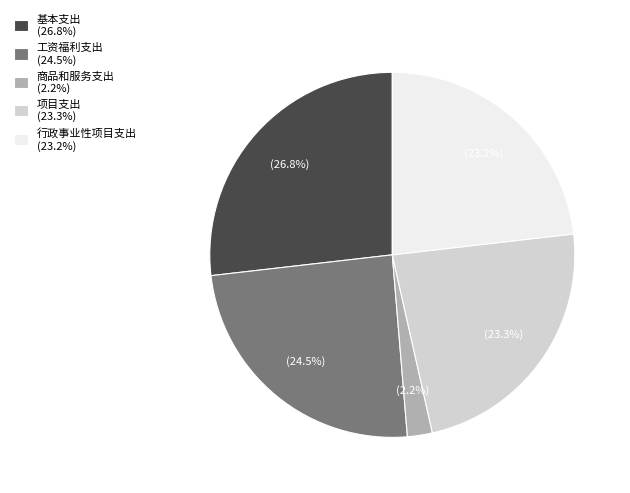

How many segments does this pie chart have?

5